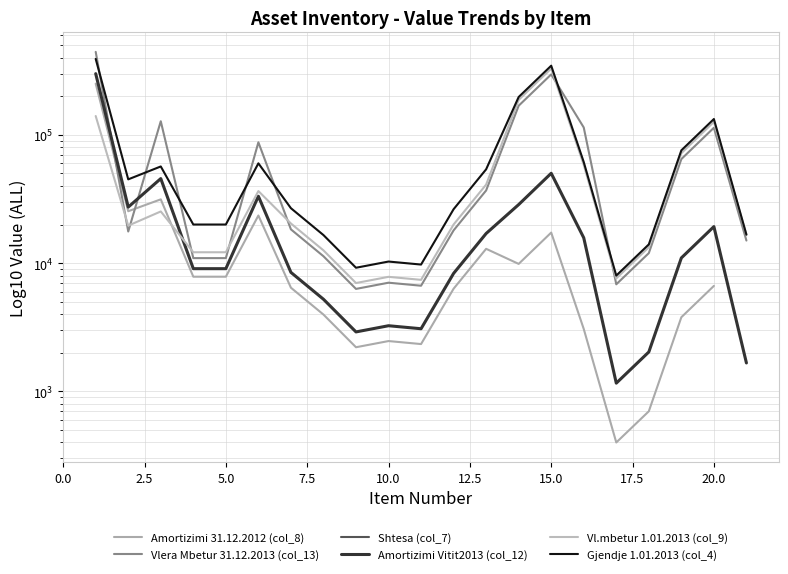

True or false: Vlera Mbetur 31.12.2013 (col_13) has more than 1 points higher than both neighbors.

True